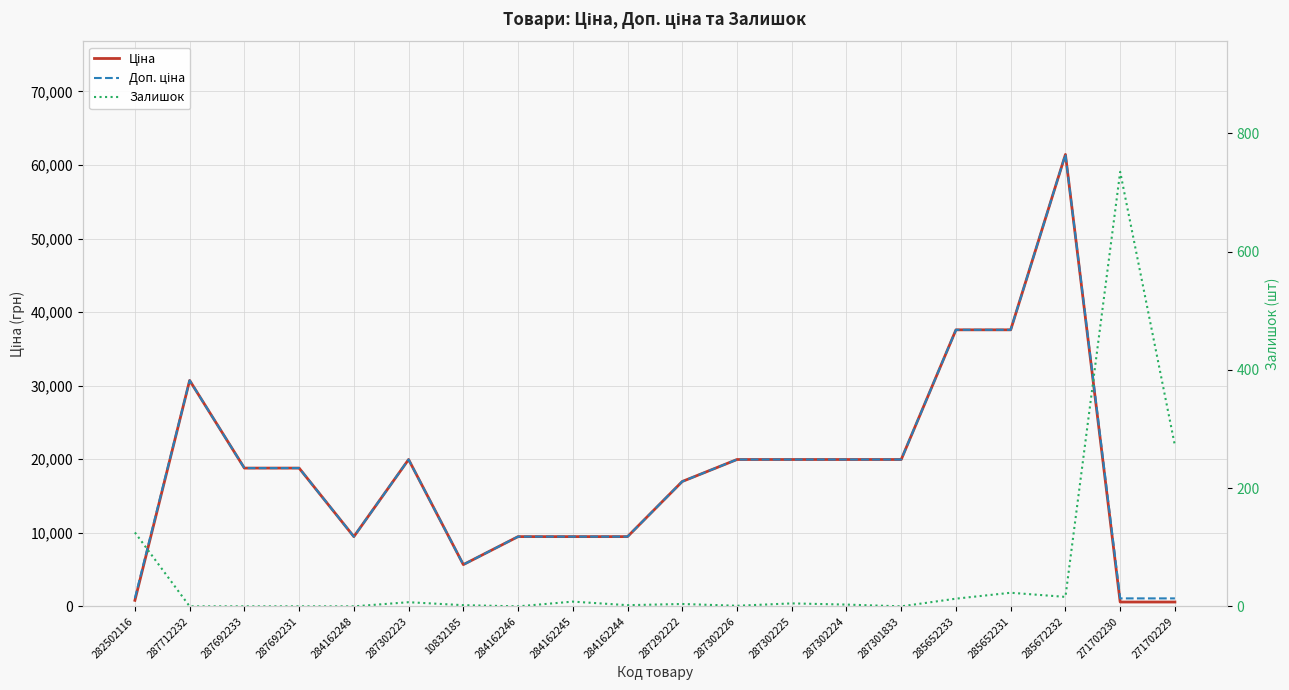

Reading left to right, transcribe all the data shown in this chart.

Ціна: 818.5	30717.1	18796.8	18796.8	9480.1	19964.2	5673.8	9480.1	9480.1	9480.1	16976.3	19964.2	19964.2	19964.2	19964.2	37593.6	37593.6	61434.3	589.9	589.9
Доп. ціна: 1109.2	30717.1	18796.8	18796.8	9480.1	19964.2	5673.8	9480.1	9480.1	9480.1	16976.3	19964.2	19964.2	19964.2	19964.2	37593.6	37593.6	61434.3	1081.7	1081.7
Залишок: 125.0	0.0	0.0	0.0	0.0	7.0	2.0	0.0	8.0	2.0	4.0	1.0	5.0	3.0	0.0	13.0	23.0	16.0	735.0	272.0